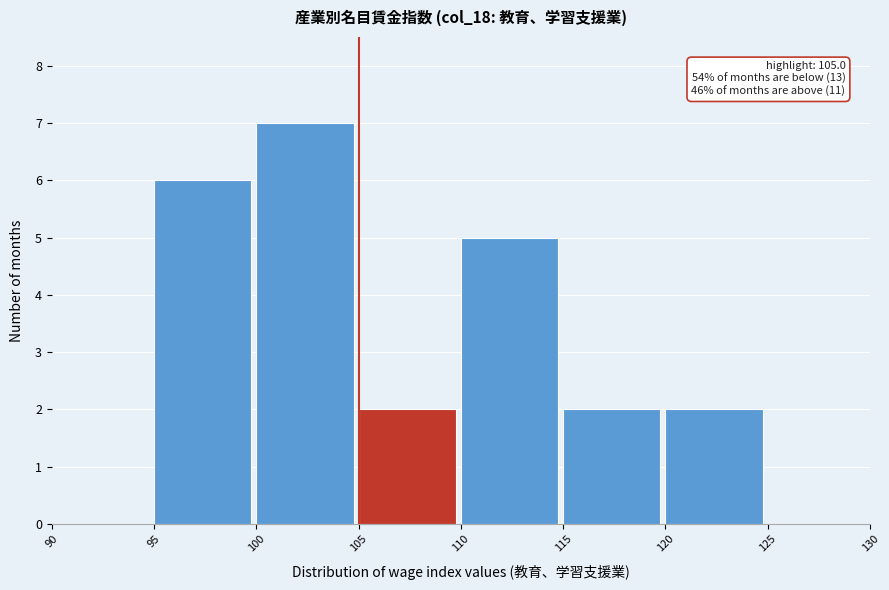

Over which range of the x-axis is the bar tallest?

100 to 105